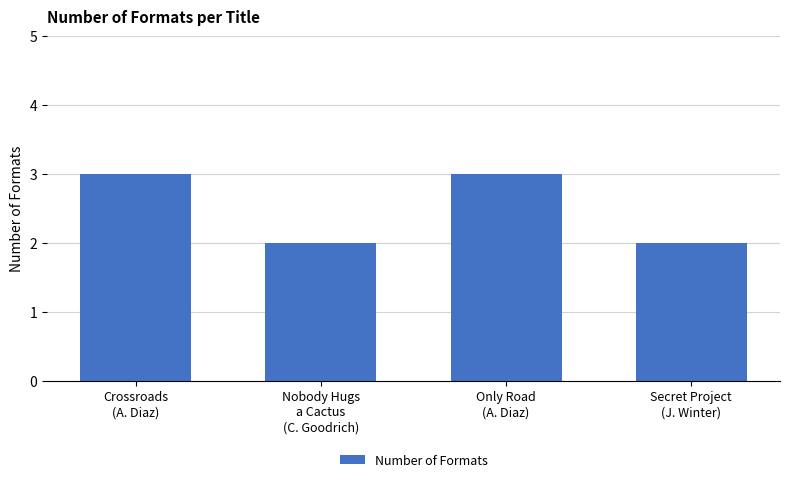

Are the bars horizontal?

No